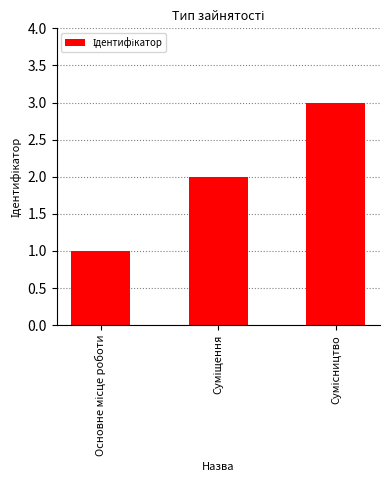

Count the number of categories in the chart.

3